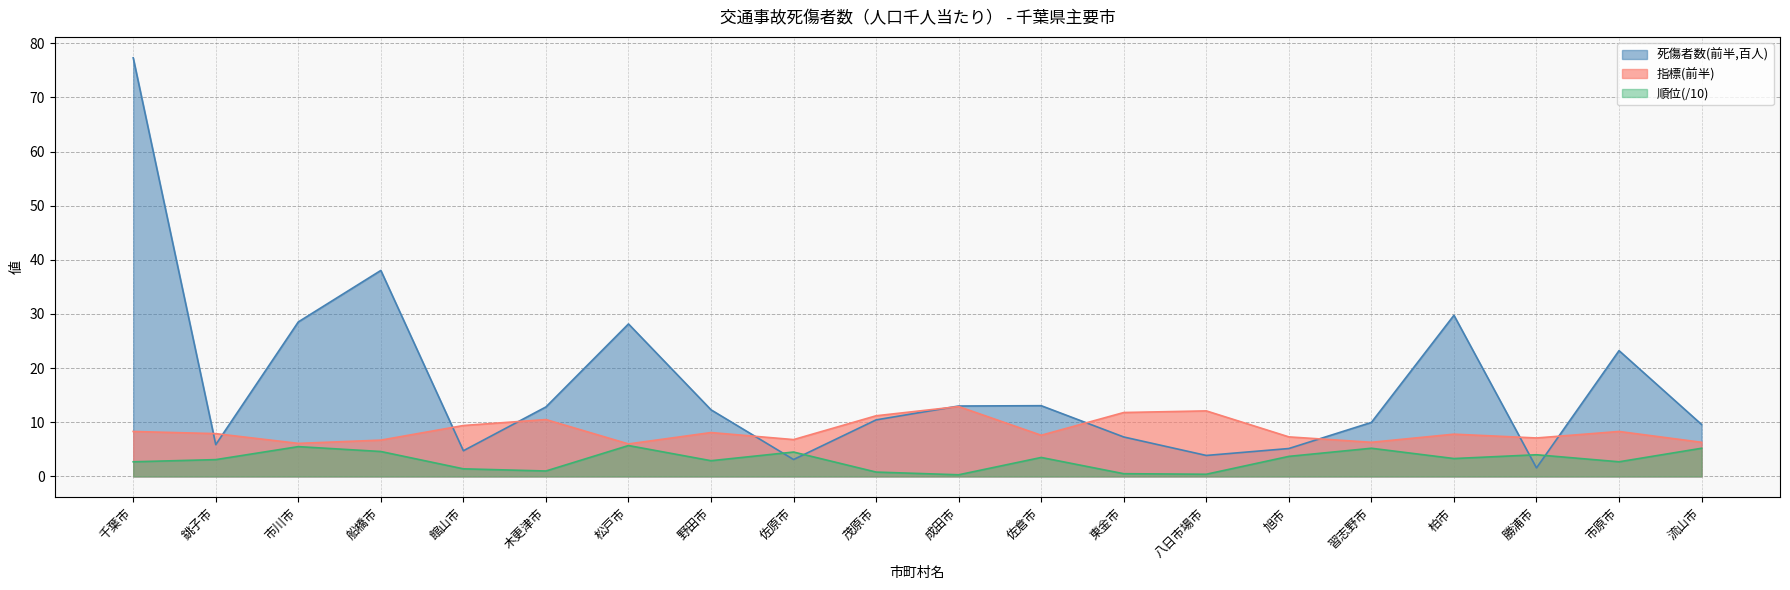

At which category is the sum across all series the highest?

千葉市